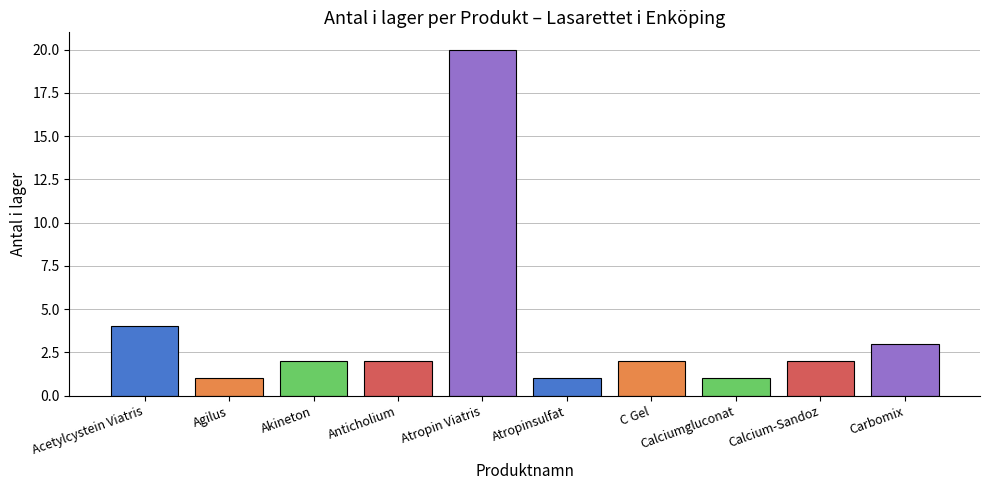

Reading left to right, extract all data points from this chart.

Acetylcystein Viatris=4	Agilus=1	Akineton=2	Anticholium=2	Atropin Viatris=20	Atropinsulfat=1	C Gel=2	Calciumgluconat=1	Calcium-Sandoz=2	Carbomix=3